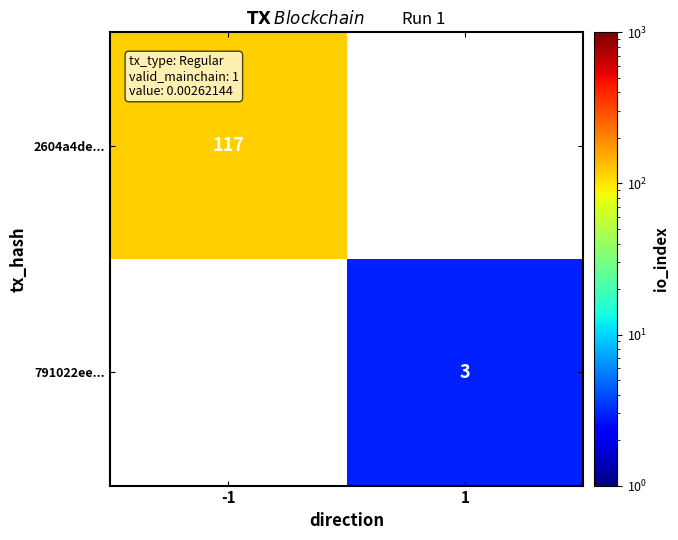

At which category does the chart reach its minimum across all series?

1